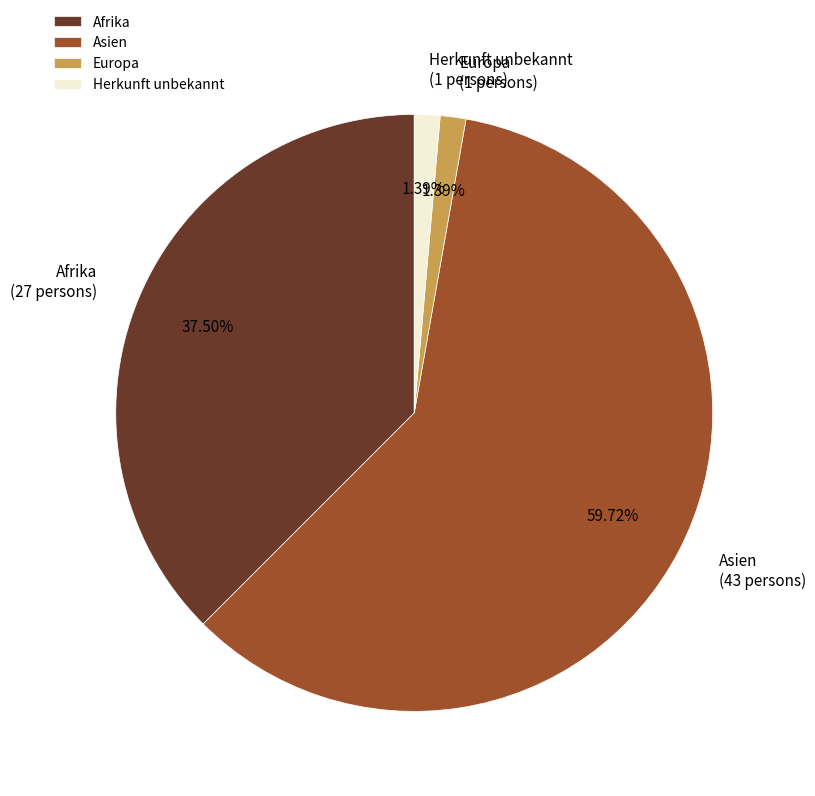

Which slice is the largest?

Asien